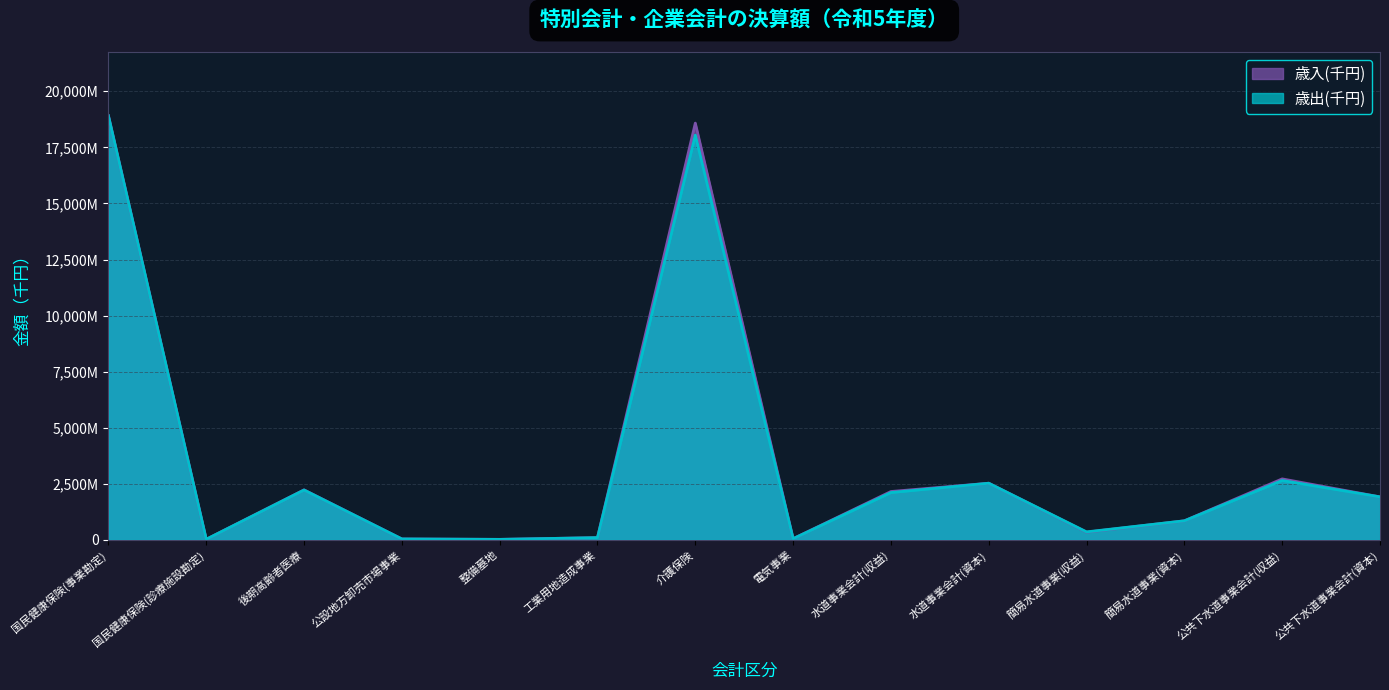

Rank the series at 公共下水道事業会計(収益) from highest to lowest value.

歳入(千円), 歳出(千円)